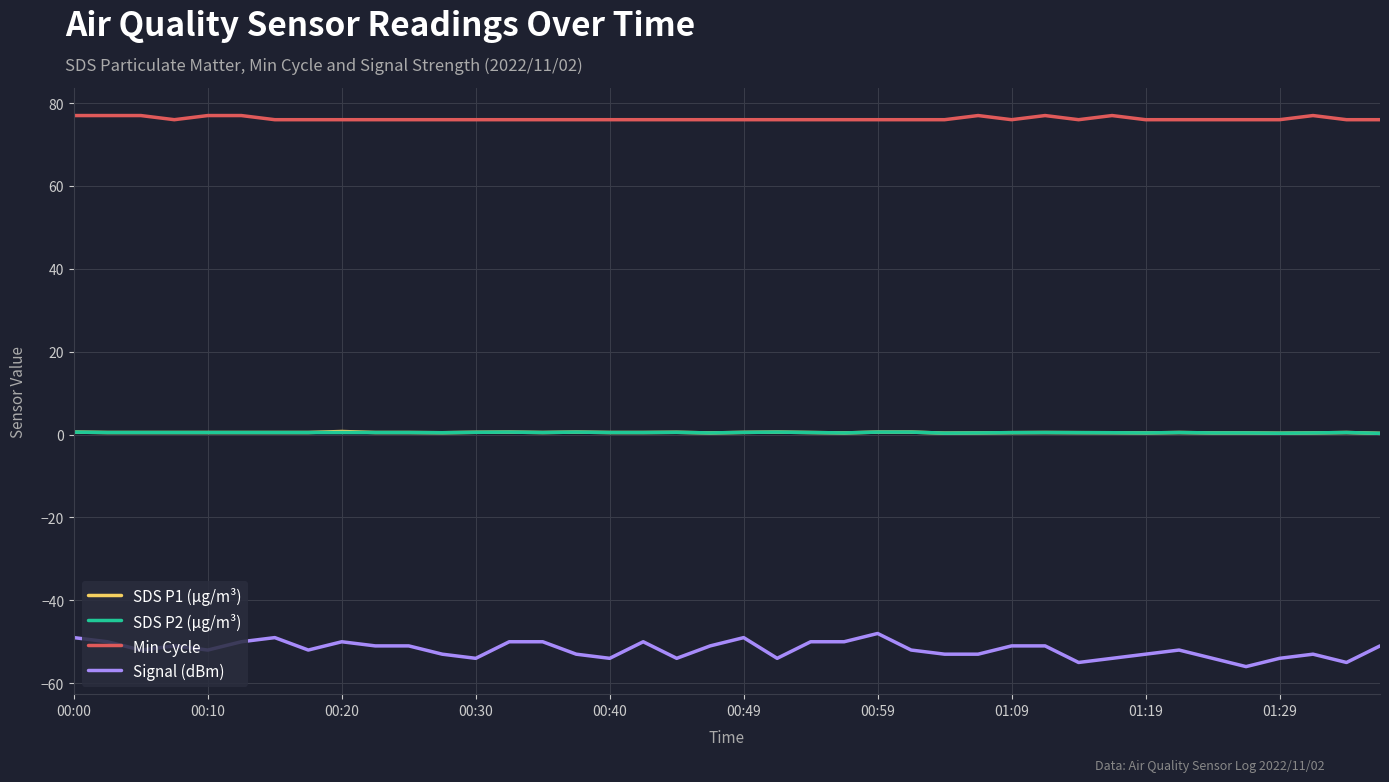

True or false: Signal (dBm) and SDS P1 (µg/m³) intersect in this chart.

False